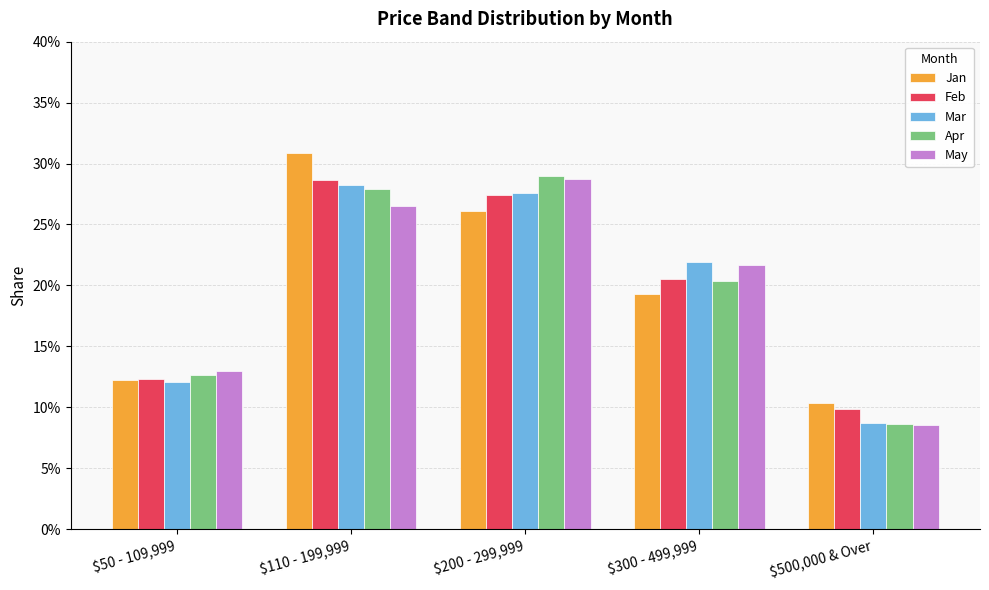

Does the chart contain any negative values?

No